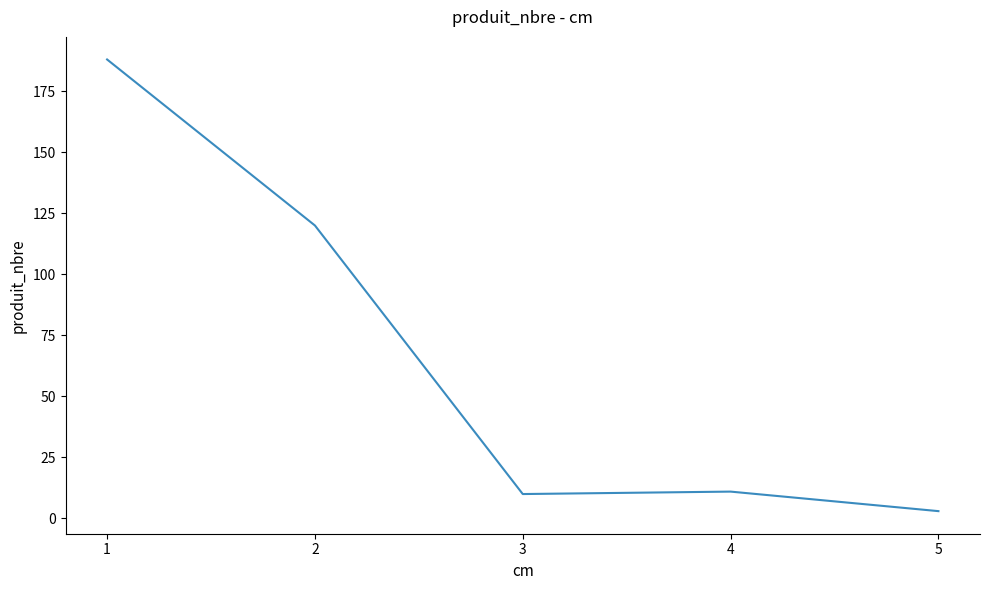

At which category does the chart reach its minimum across all series?

5